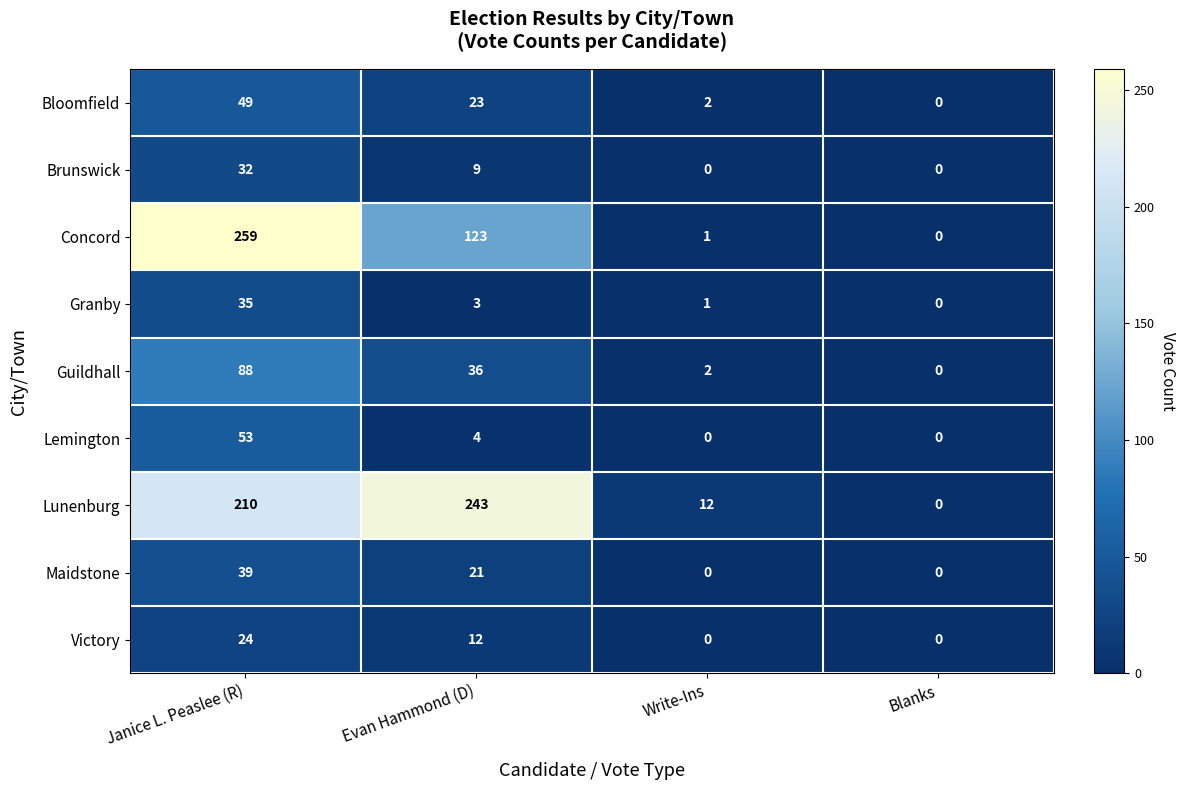

Which series has the largest total across all categories?

Lunenburg